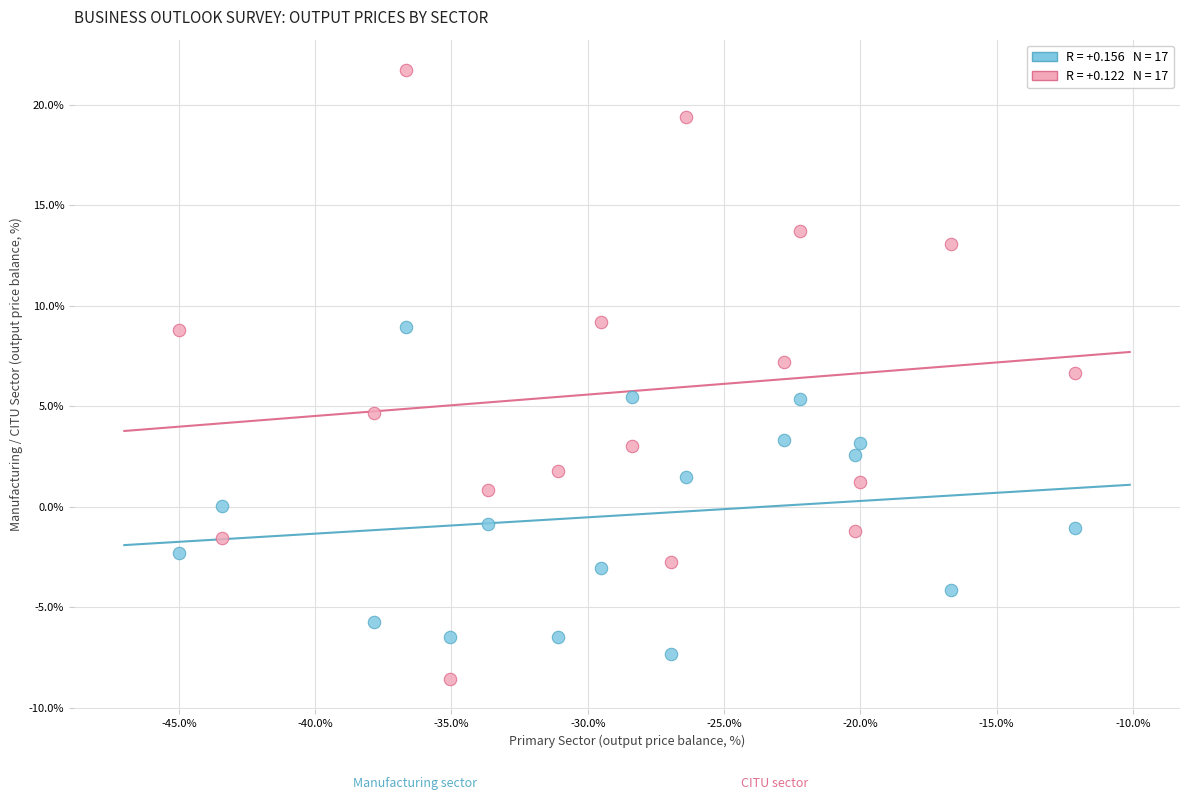

Across all data points, what is the range of X values (max minus min)?

32.9